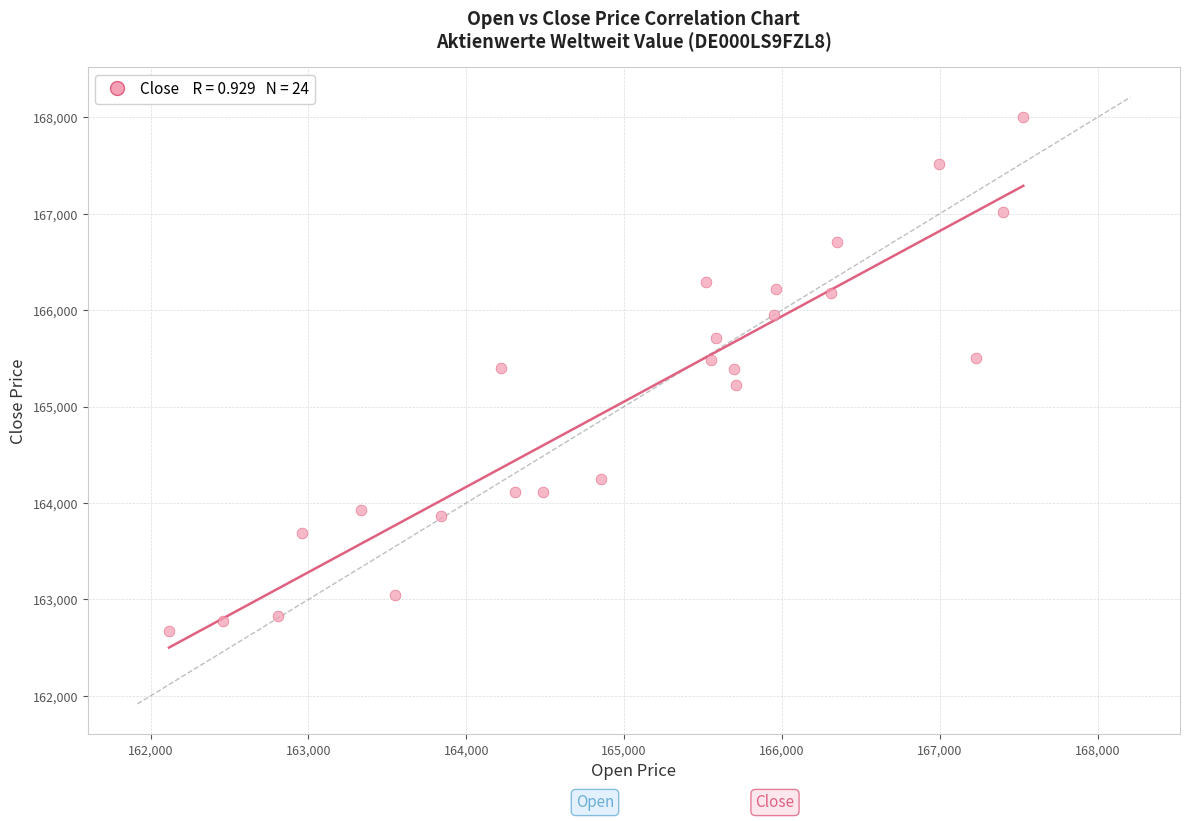

What is the range of X values (max minus min)?

5412